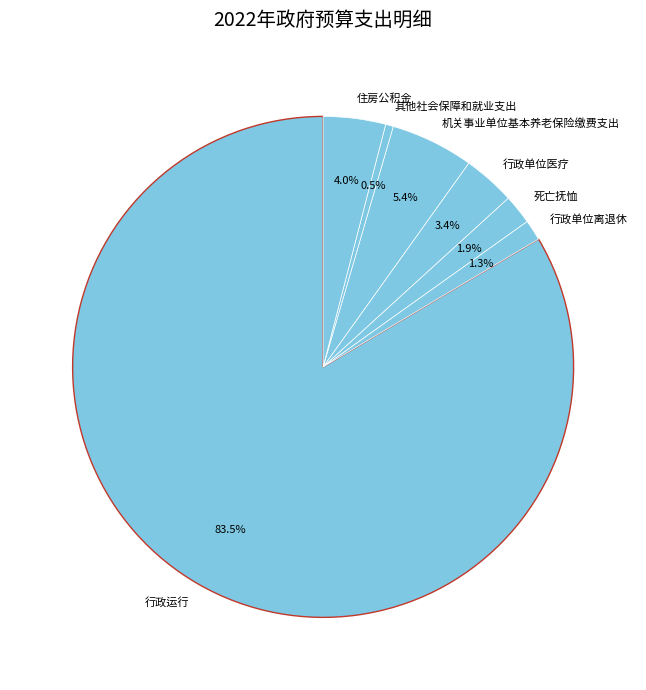

What is the smallest slice in the pie chart?

其他社会保障和就业支出